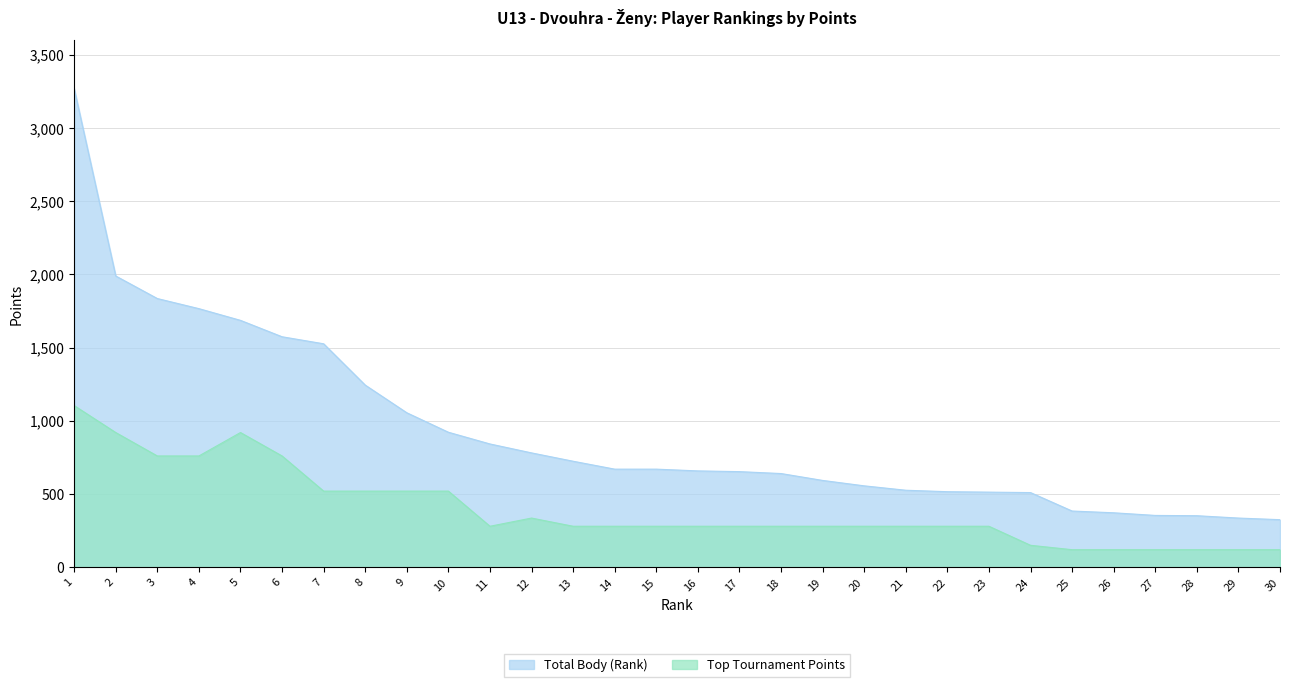

How many lines are shown in the chart?

2